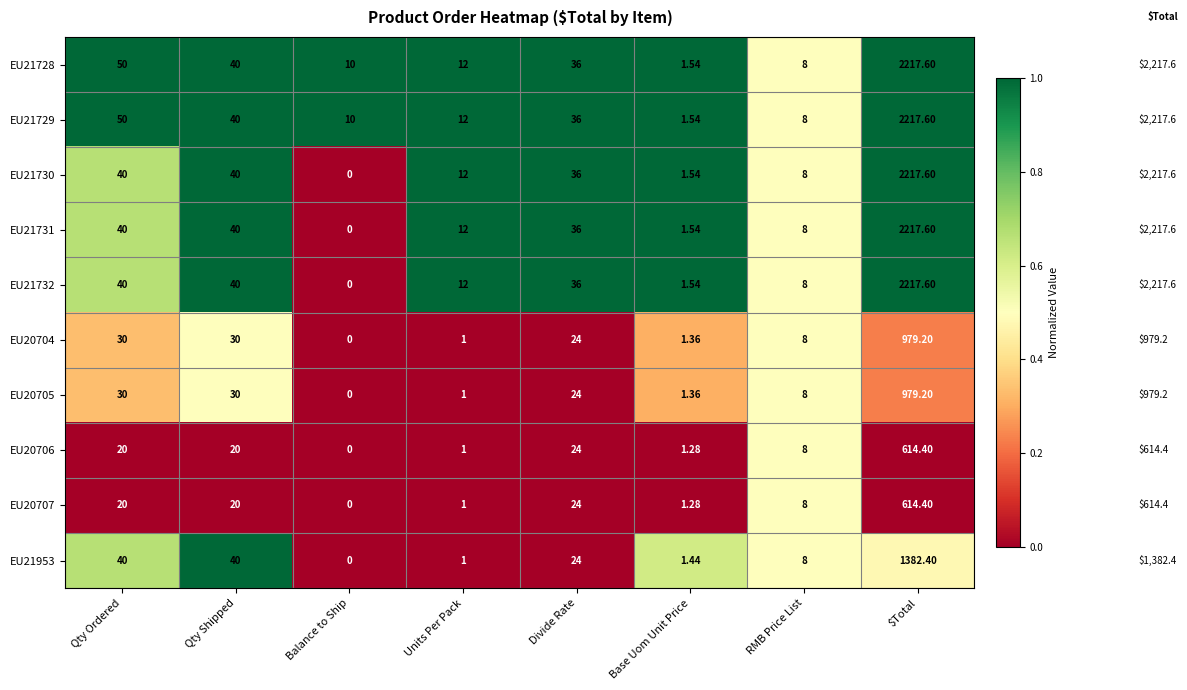

At which category is the sum across all series the highest?

$Total